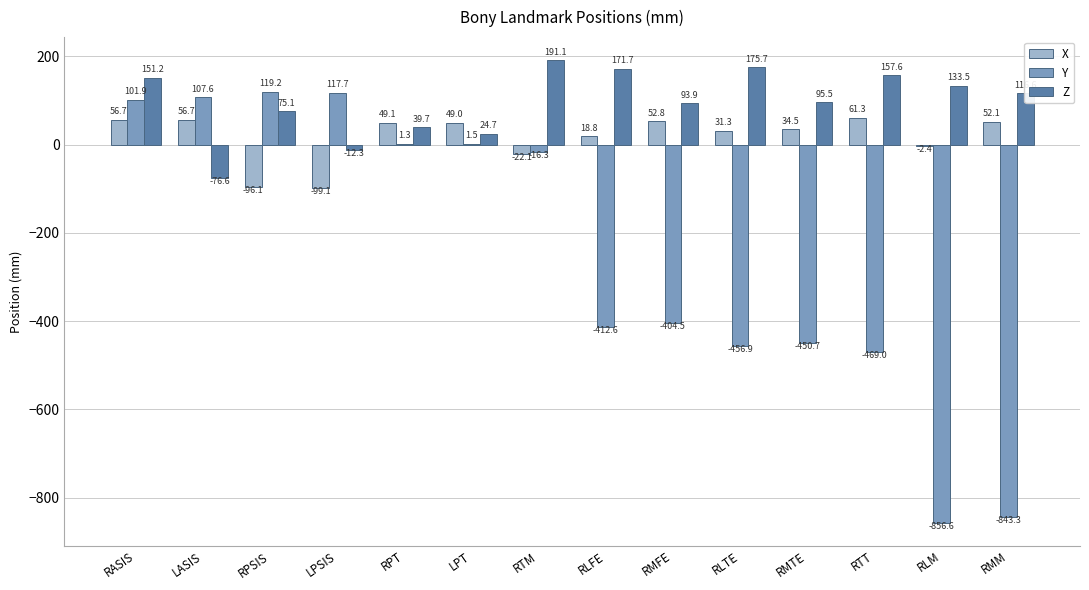

Between RPT and RLTE, which series saw the biggest shift?

Y